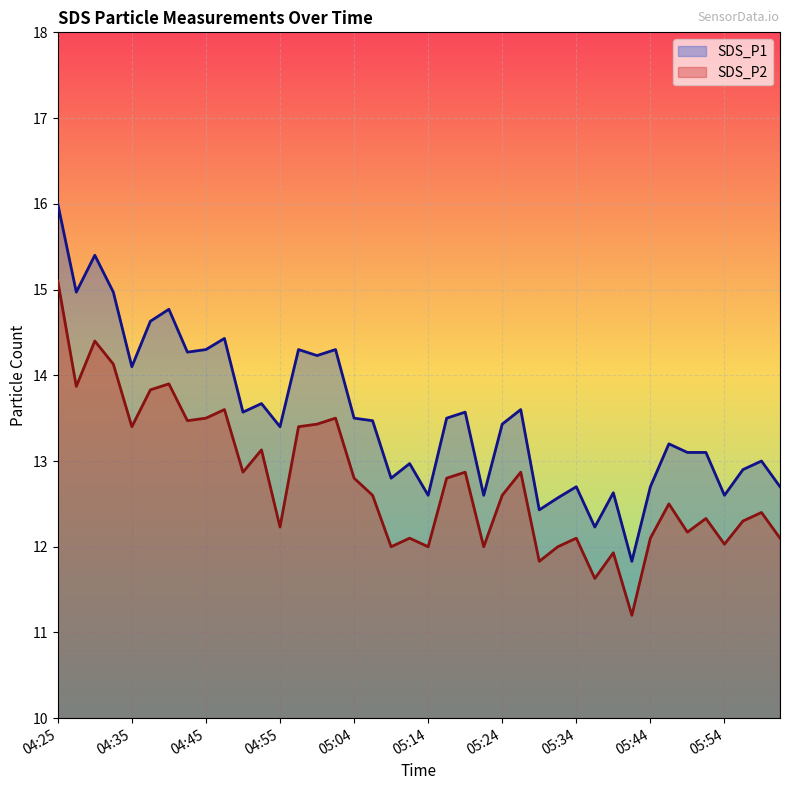

What is the difference between the second highest and second lowest values in the SDS_P2 series?

2.8